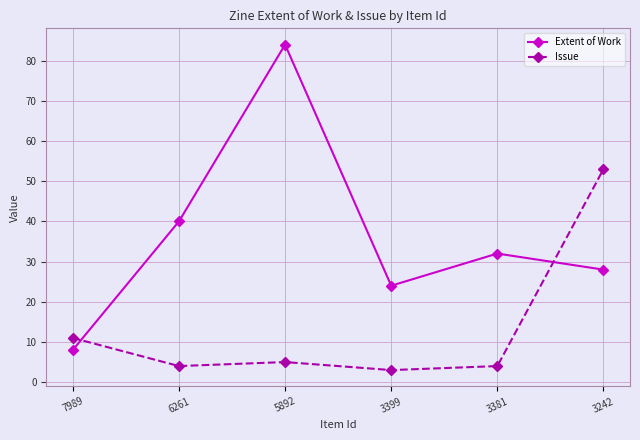

Reading left to right, extract all data points from this chart.

Extent of Work: 8	40	84	24	32	28
Issue: 11	4	5	3	4	53